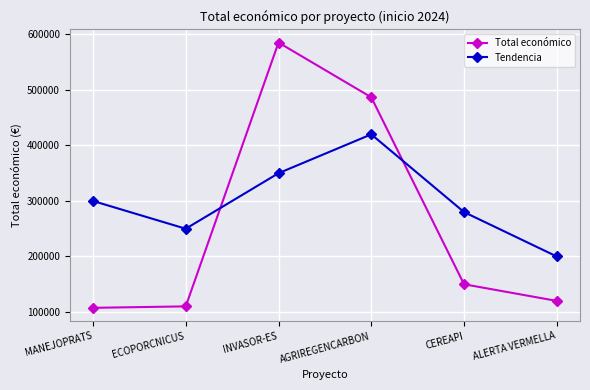

Between which two adjacent categories do Tendencia and Total económico first intersect?

ECOPORCNICUS and INVASOR-ES